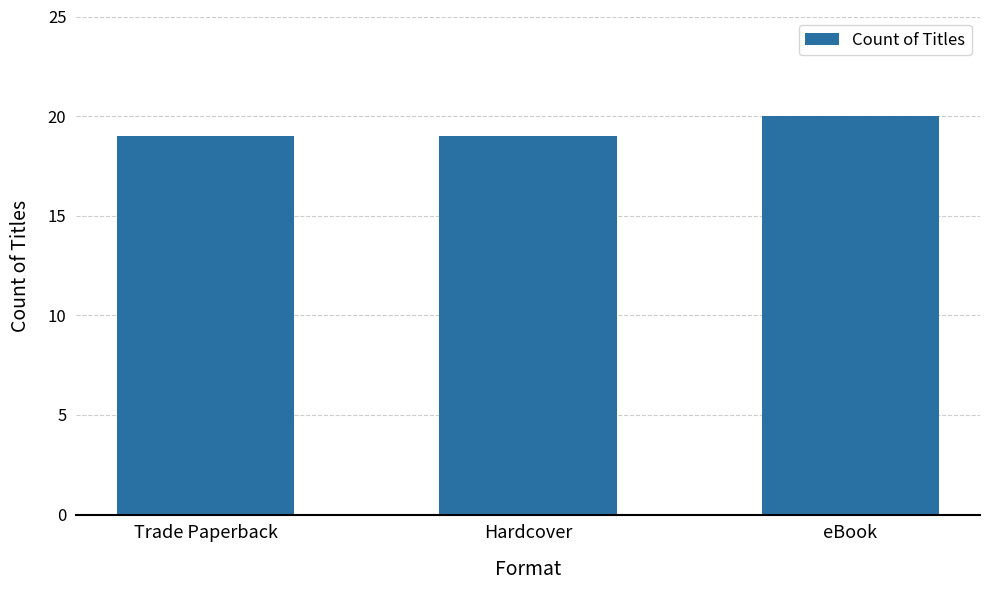

How many distinct data groups are displayed?

1